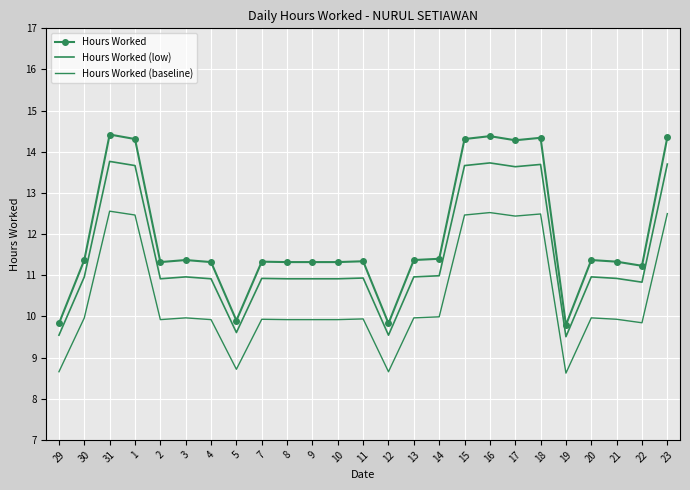

What is the sum of all Hours Worked values?

298.4